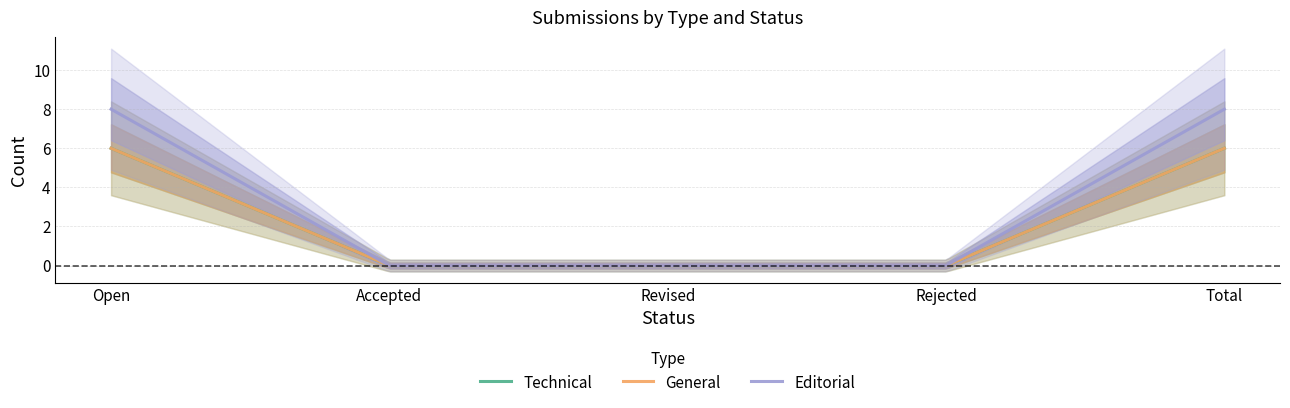

What is the difference between the second highest and second lowest values in the Editorial series?

8.0